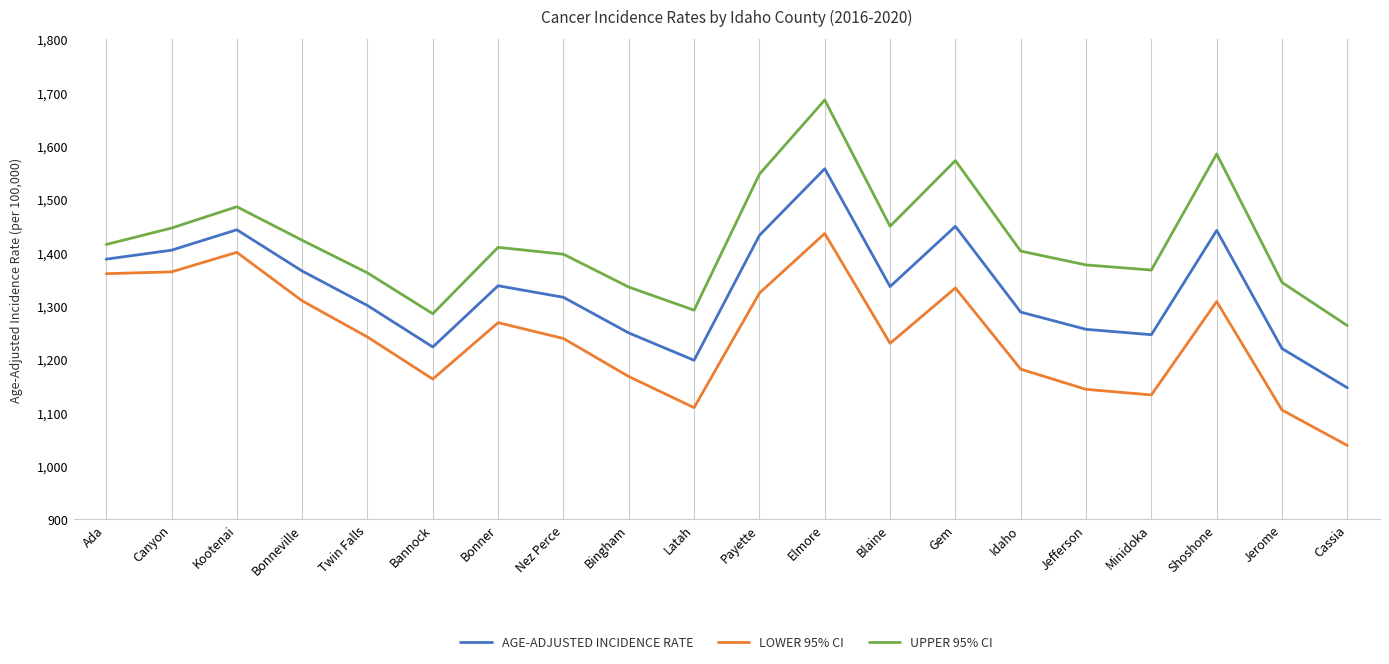

What is the spread (max minus min) of values at Nez Perce?

158.0